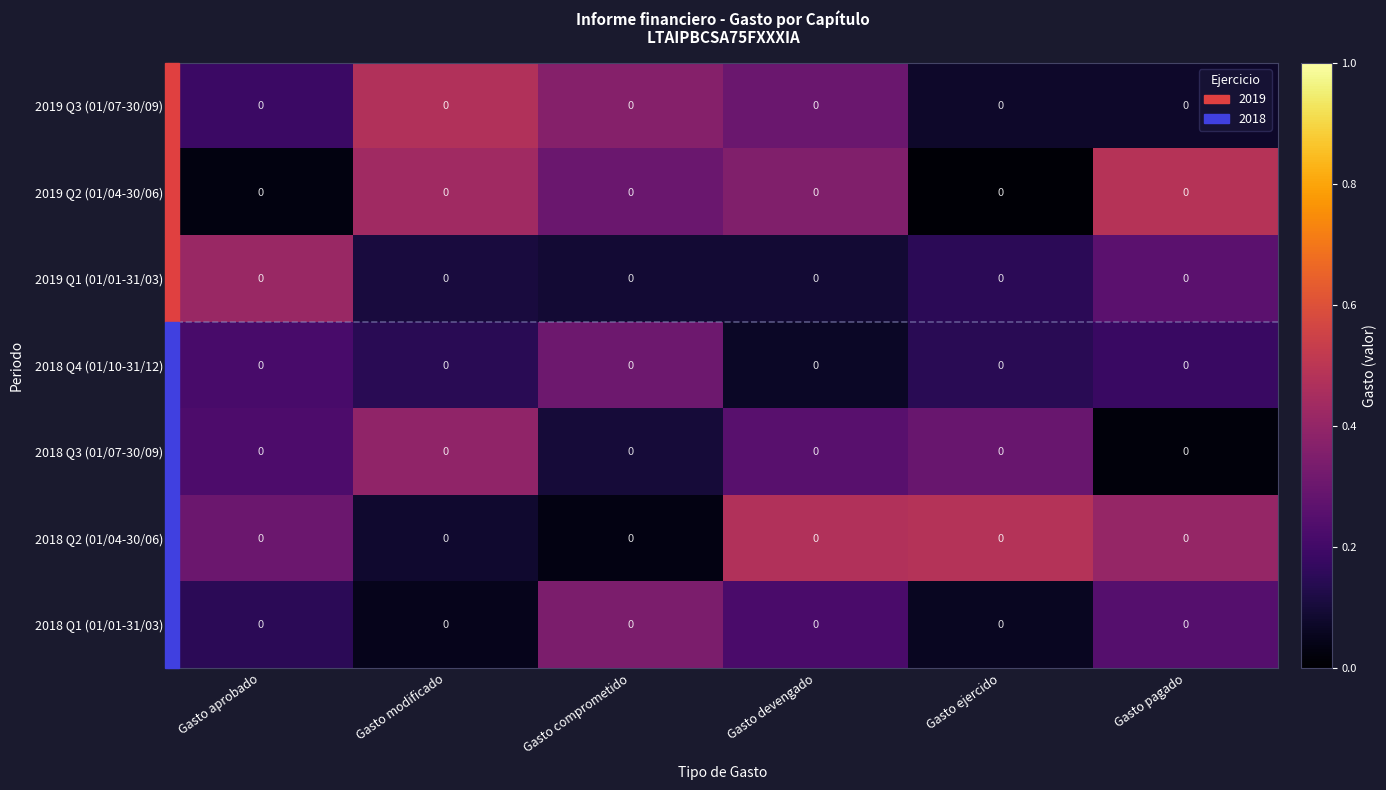

What is the total value across all series at Gasto comprometido?

1.5